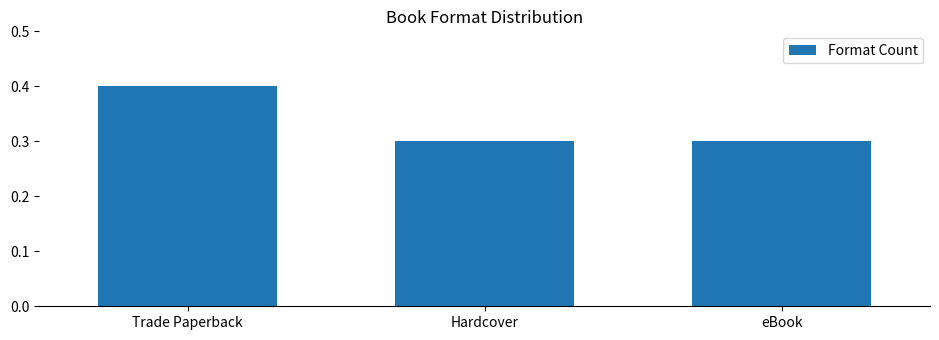

What is the average value?

0.3